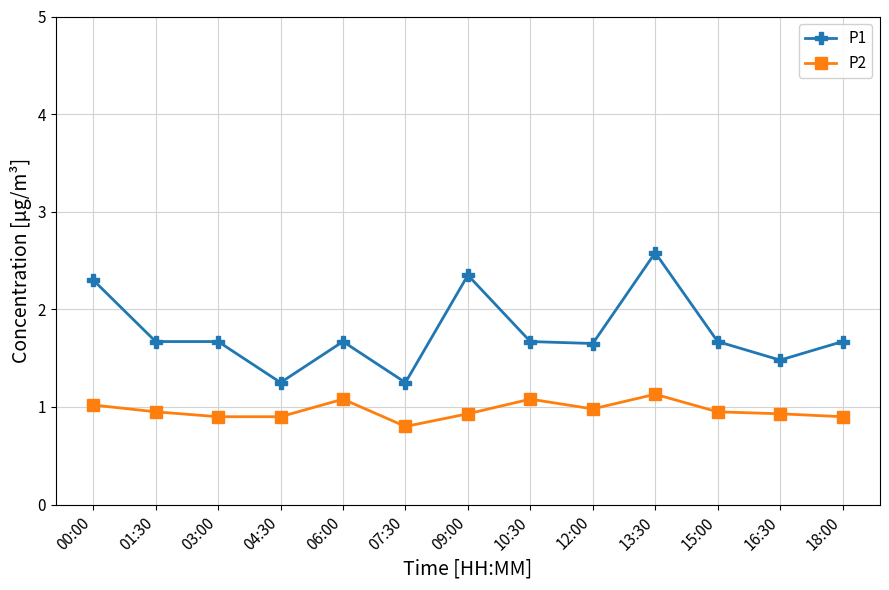

What is the spread (max minus min) of values at 15:00?

0.7